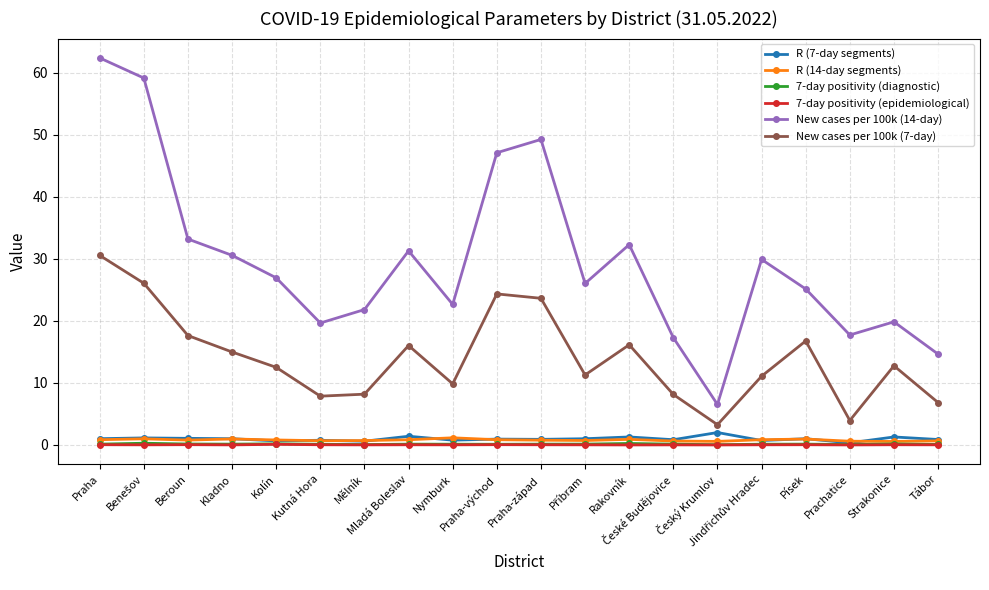

True or false: R (14-day segments) has more than 1 points higher than both neighbors.

True